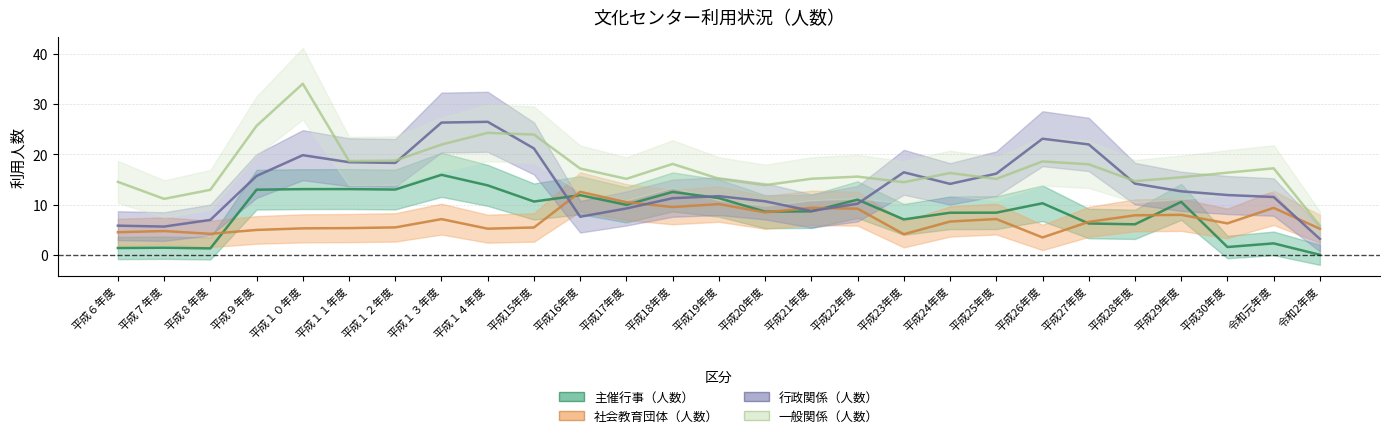

Is this an area chart (filled region under the line)?

No